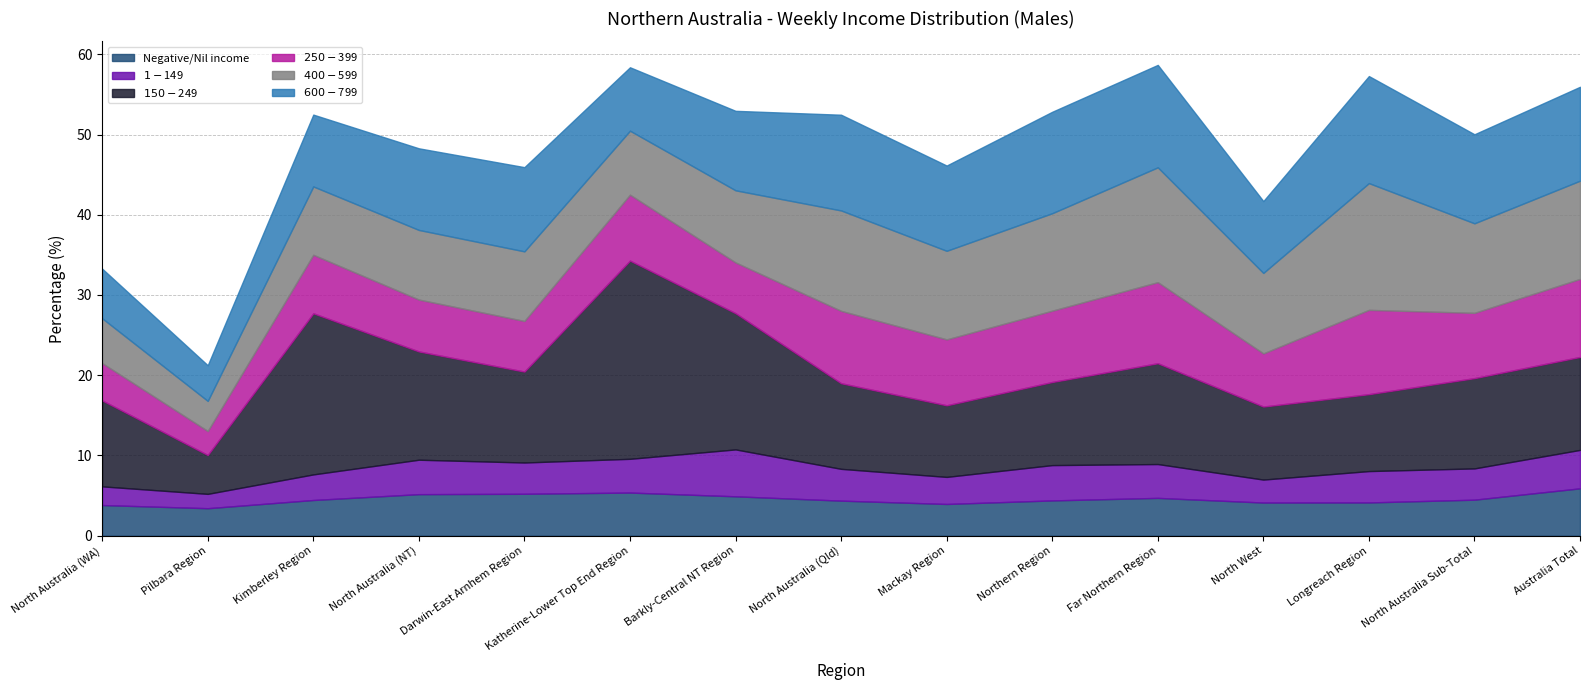

Rank the series by their maximum value, from highest to lowest.

$150-$249, $400-$599, $600-$799, $250-$399, Negative/Nil income, $1-$149